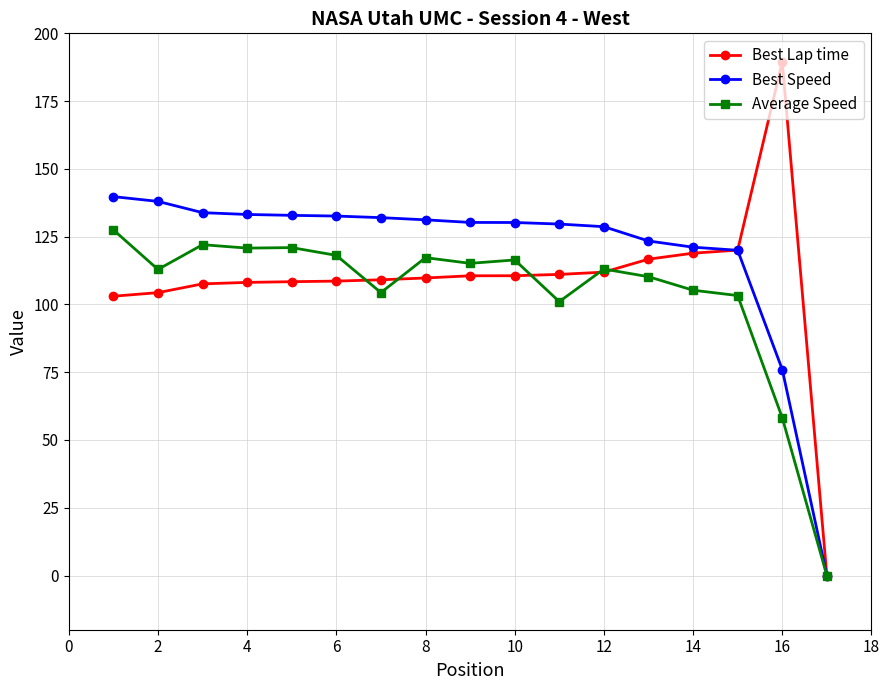

Which series has the largest range (max minus min)?

Best Lap time